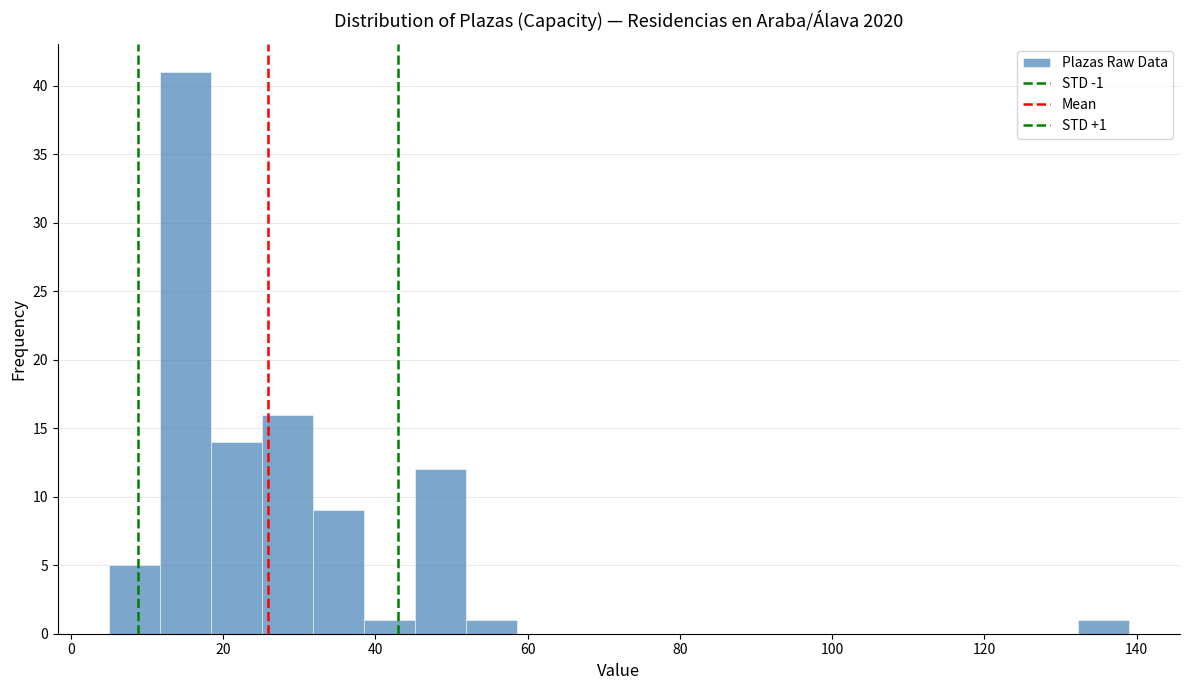

Read against the x-axis, roughly where is the centre of the tallest bar?

16